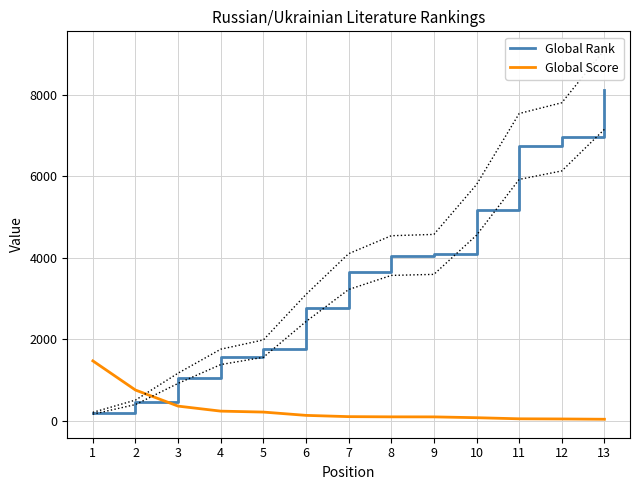

What is the sum of the Global Rank values at 7 and 2?

4117